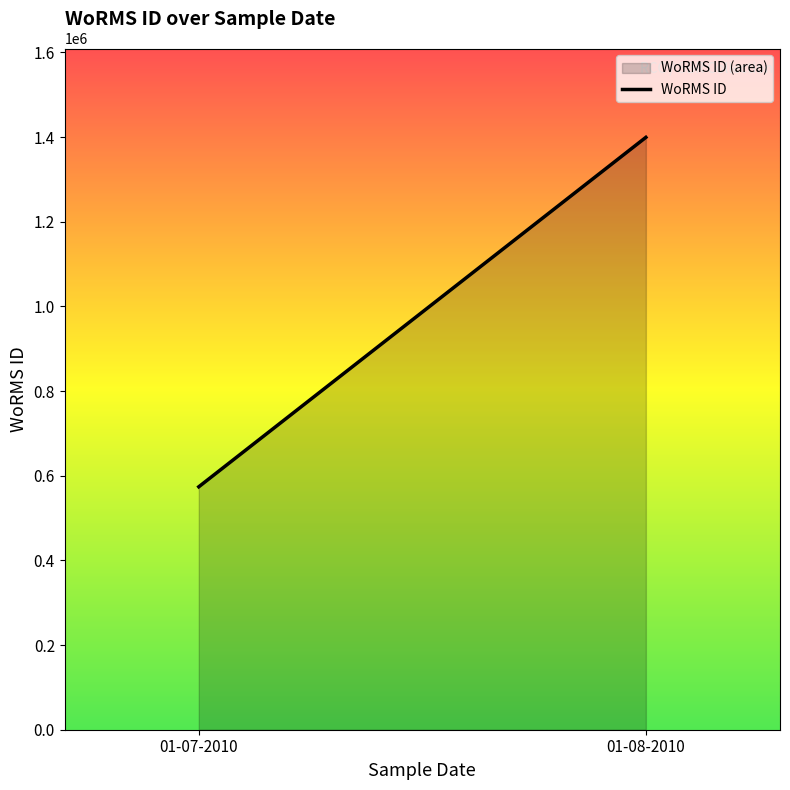

Approximately how many times larger is the value at 01-08-2010 compared to 01-07-2010?

2.4